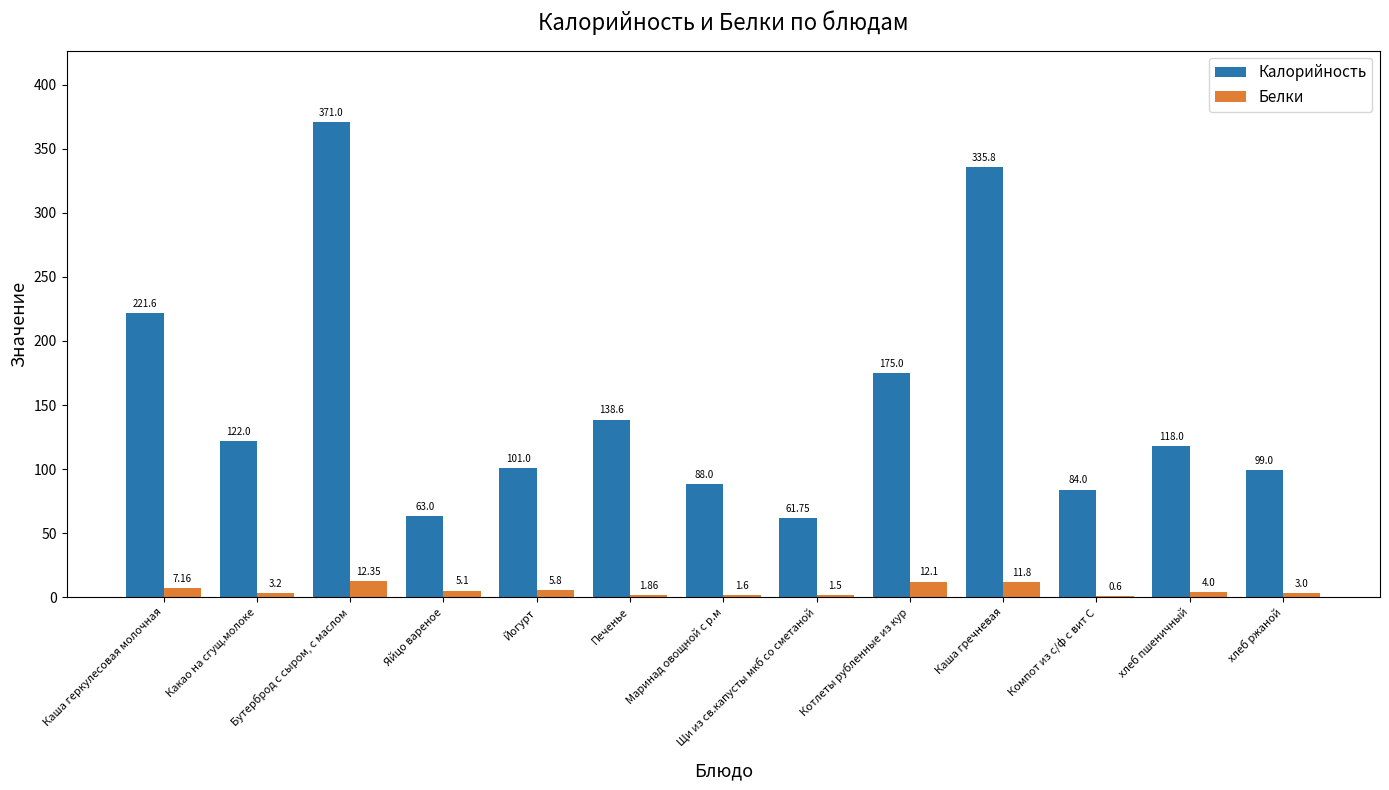

Between Бутерброд с сыром, с маслом and хлеб пшеничный, which series saw the biggest shift?

Калорийность